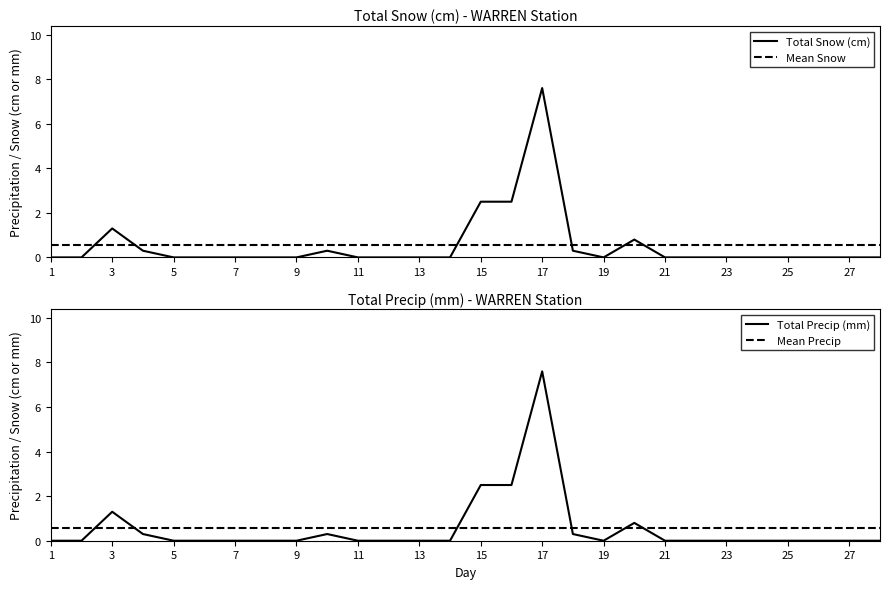

The Total Snow (cm) series shows -2.6 at 5. True or false?

False